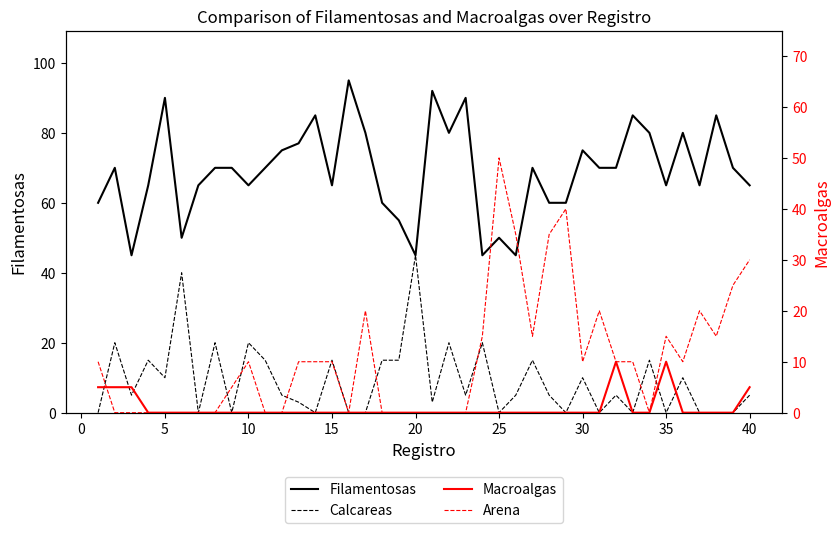

Which series has the largest total across all categories?

Filamentosas